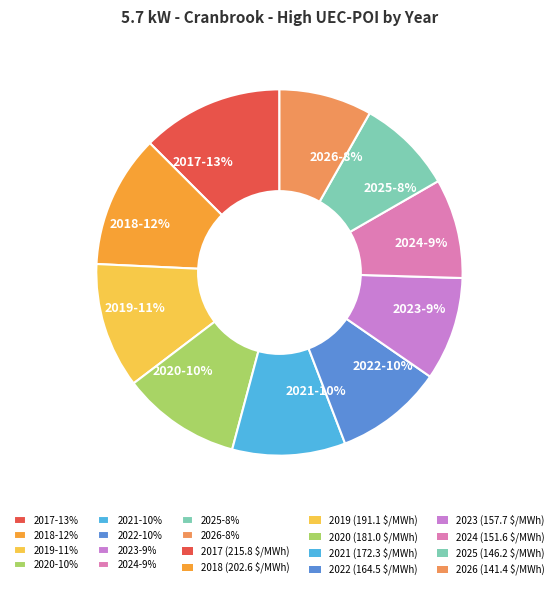

How many segments does this pie chart have?

10